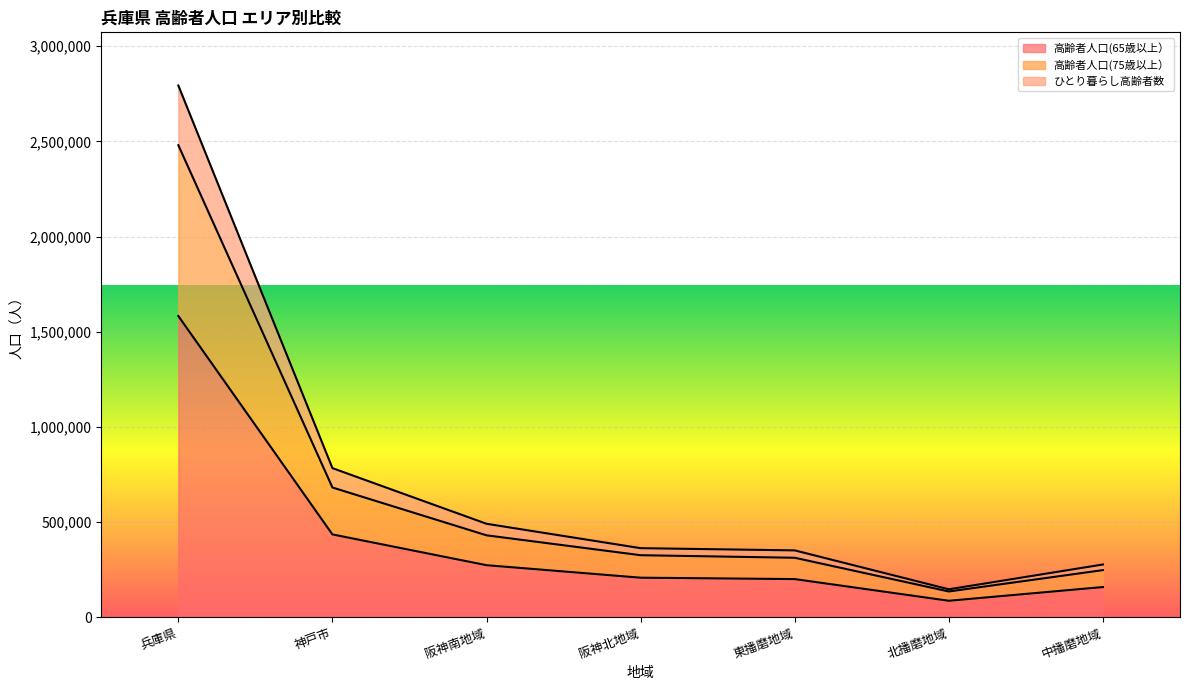

Which series has the largest range (max minus min)?

ひとり暮らし高齢者数